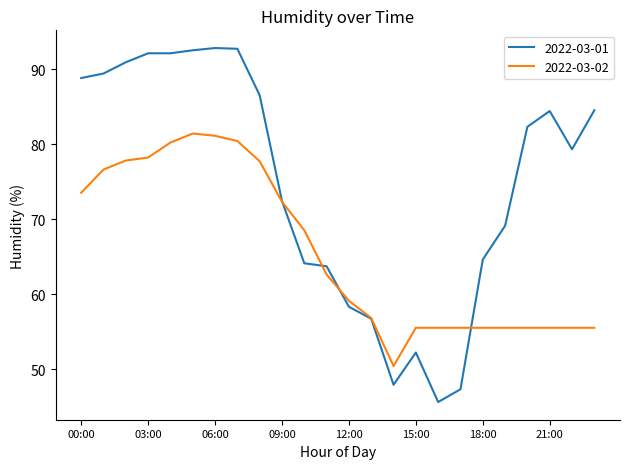

Which series has the largest total across all categories?

2022-03-01